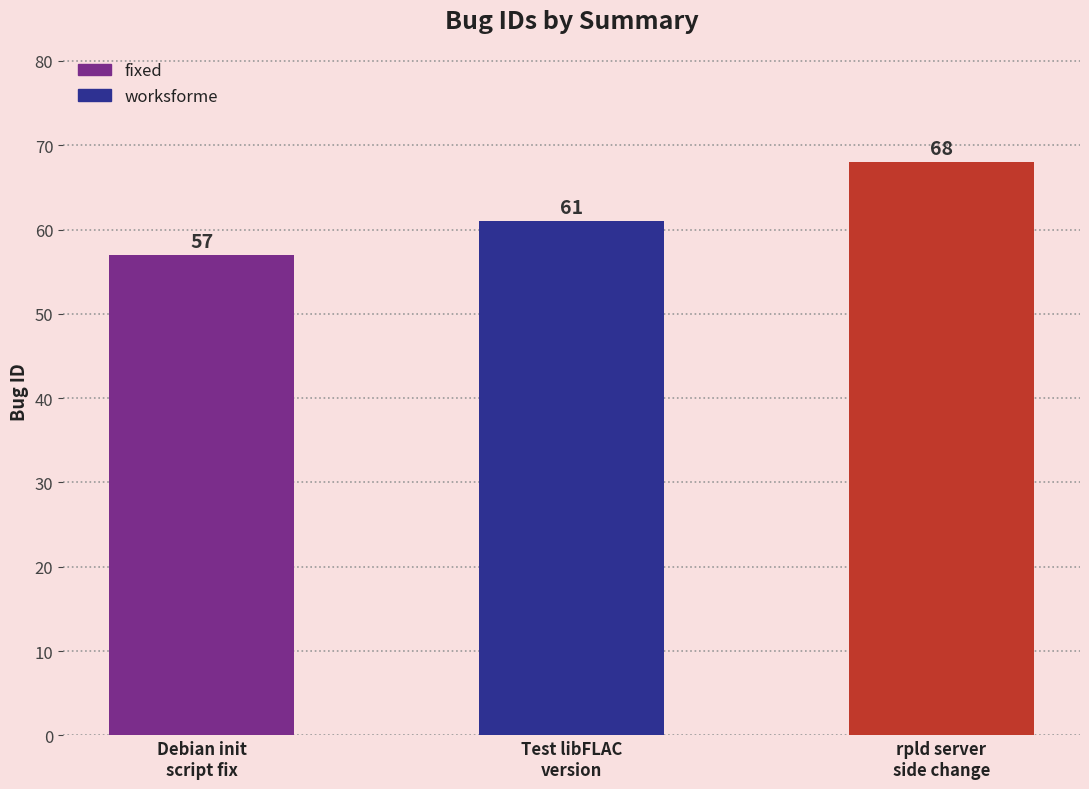

True or false: the data shows 68 at rpld should handle server side changed.

True